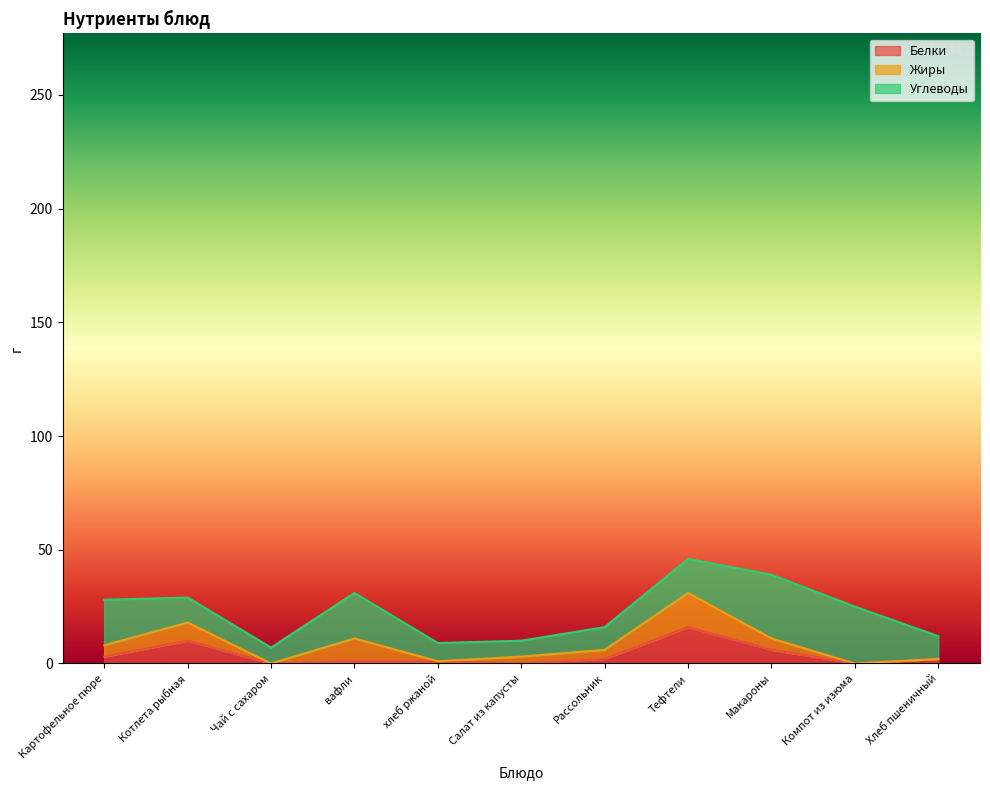

How many values in the Углеводы series are below 11?

5